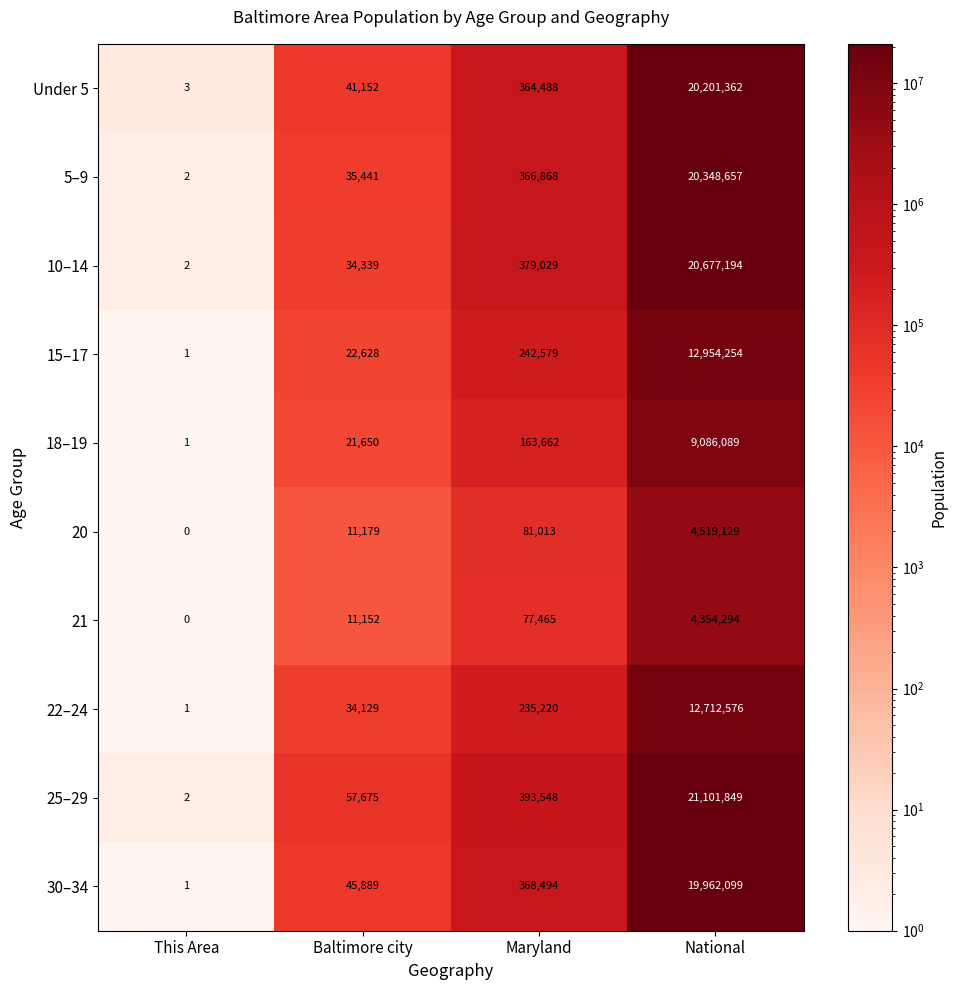

True or false: 22–24 has a value of 12712576 at National.

True